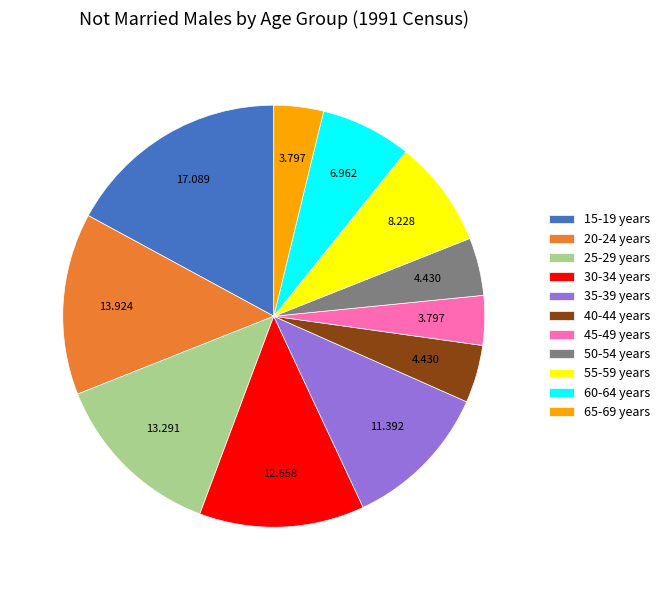

Is 50-54 years the majority of the pie?

No